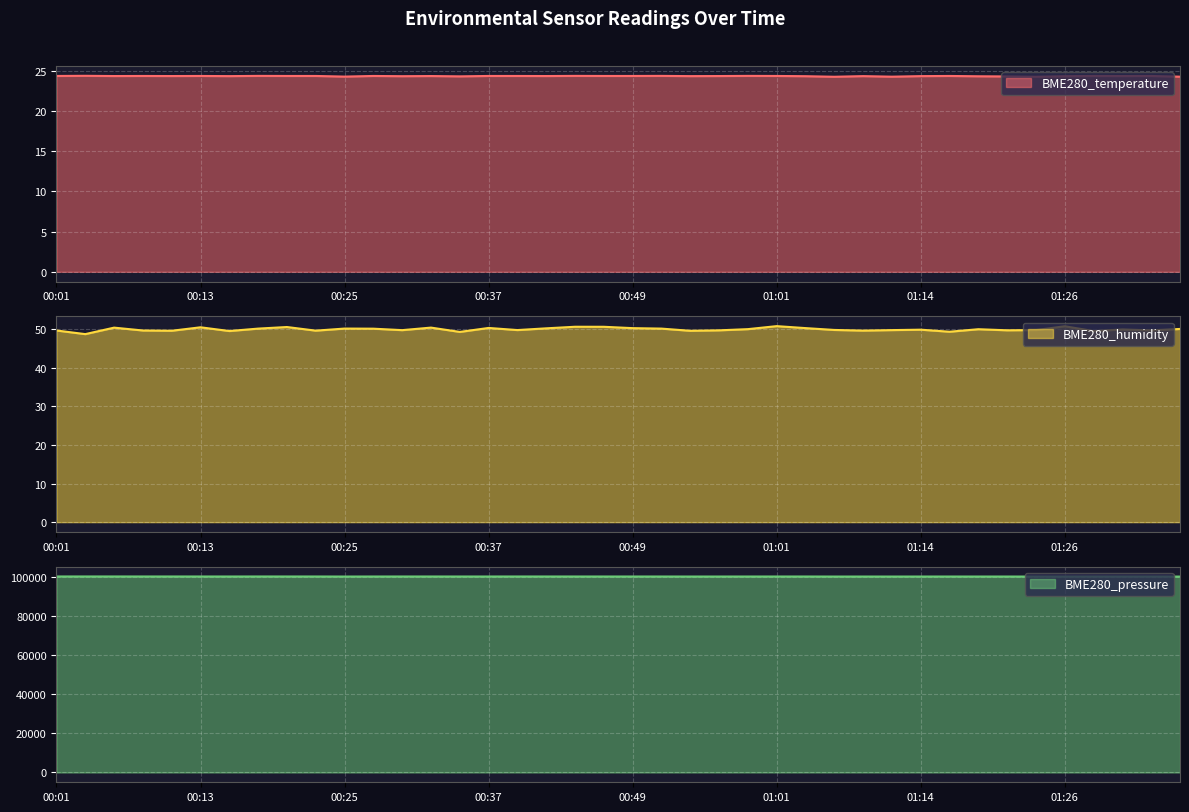

Which series changed the most between 00:27 and 00:52?

BME280_pressure